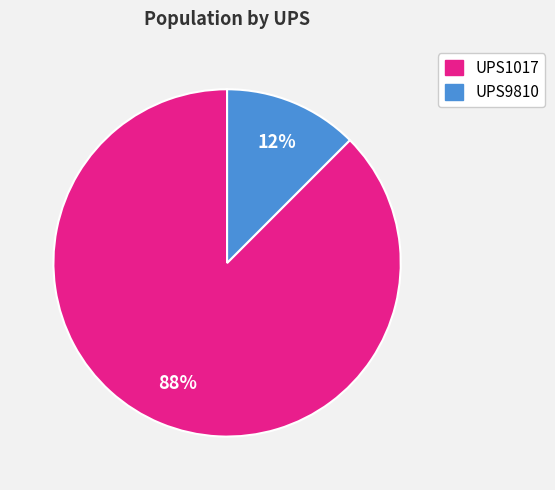

Is UPS9810 the majority of the pie?

No